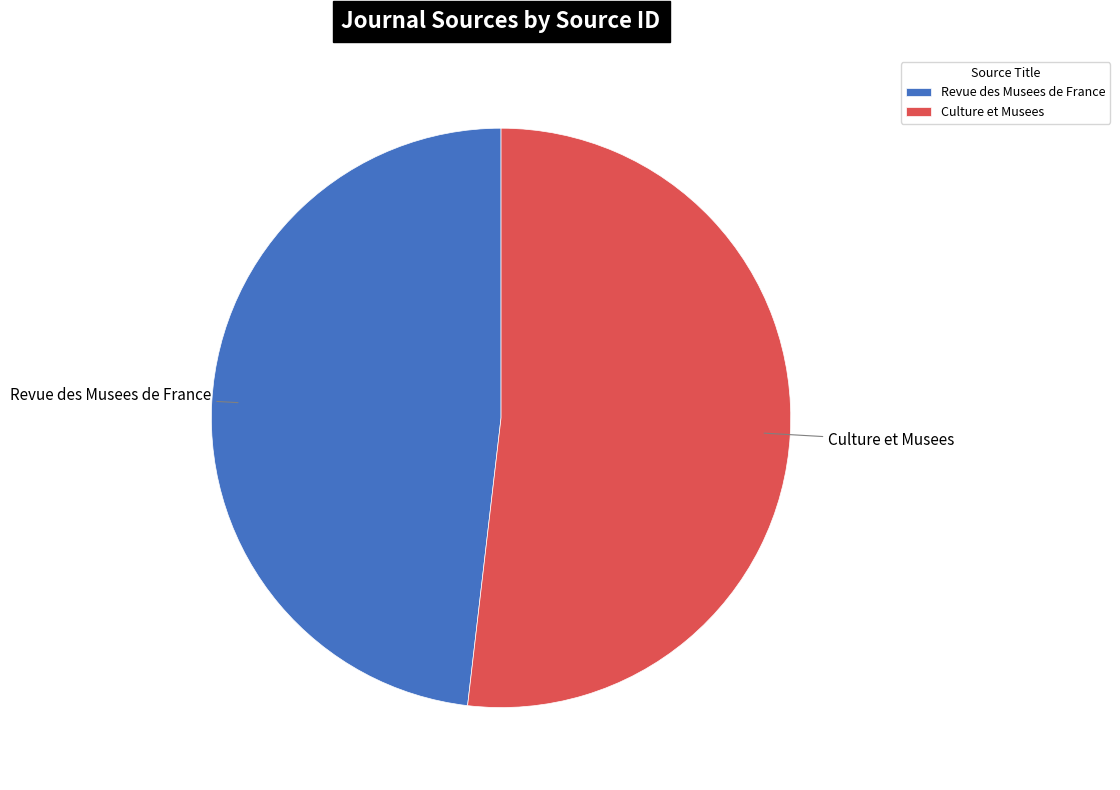

Is there a majority slice in this chart?

Yes